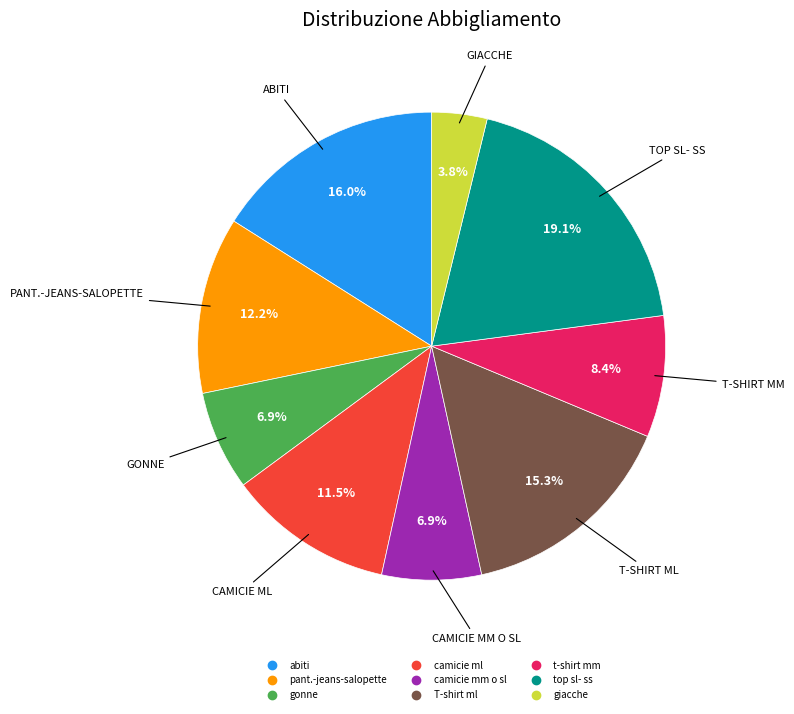

Is it true that t-shirt mm is 1% of the pie?

False